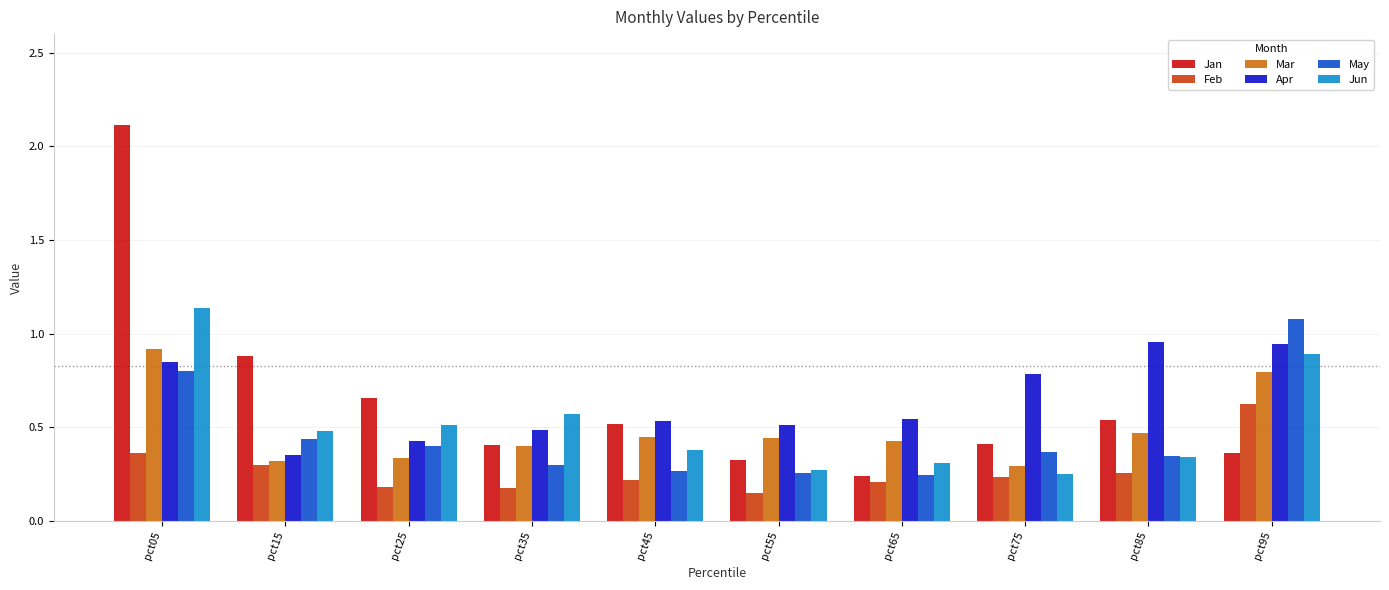

Which series has the widest spread of values?

Jan